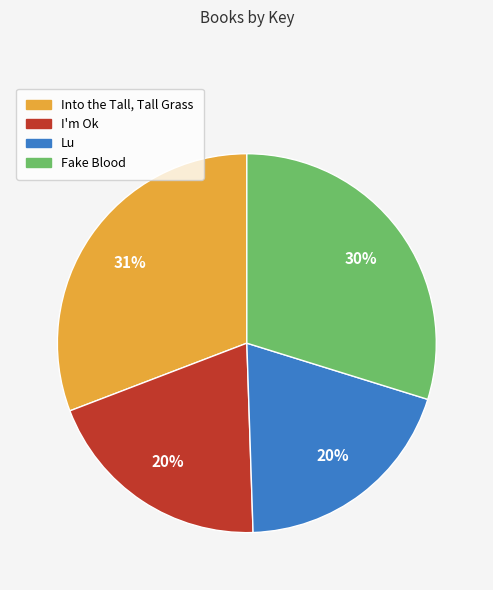

To the nearest percent, what is the difference between the Into the Tall, Tall Grass and Fake Blood slice percentages?

1%